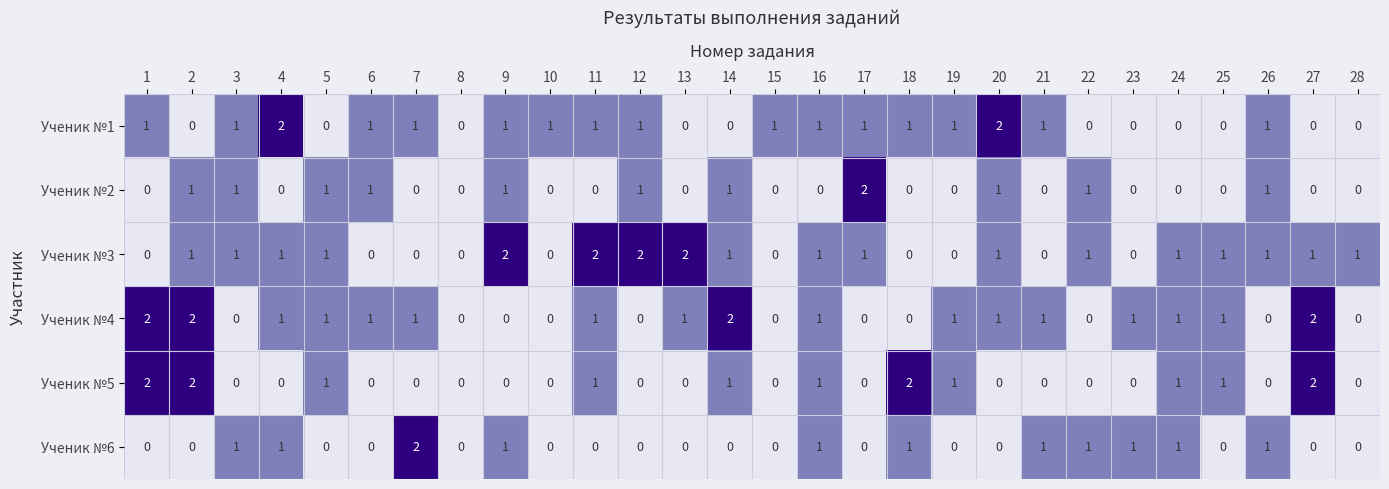

How many positive values does the Ученик №5 series have?

11